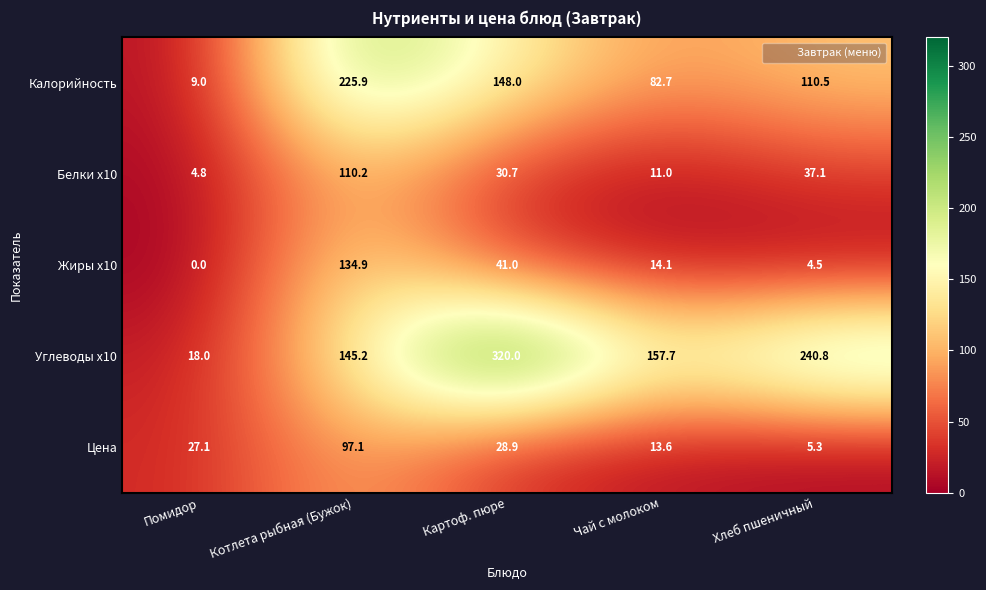

What is the spread (max minus min) of values at Чай с молоком?

146.7